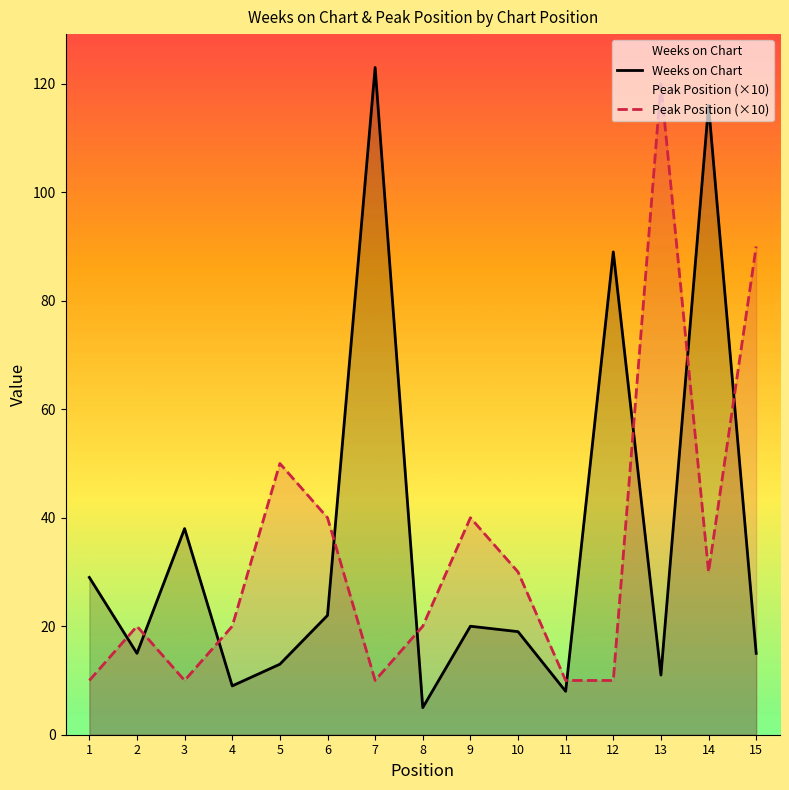

What is the value of the Weeks on Chart point at the 2nd from the left?

15